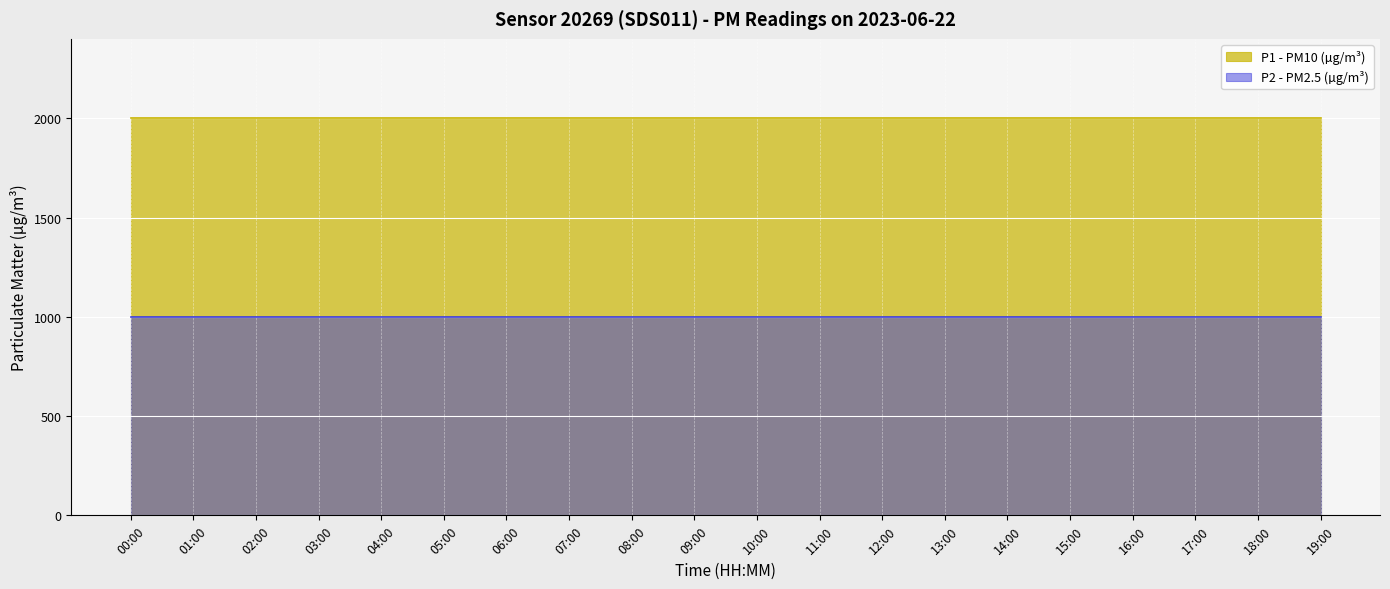

What is the difference between the highest and lowest values at 19:00?

1000.0